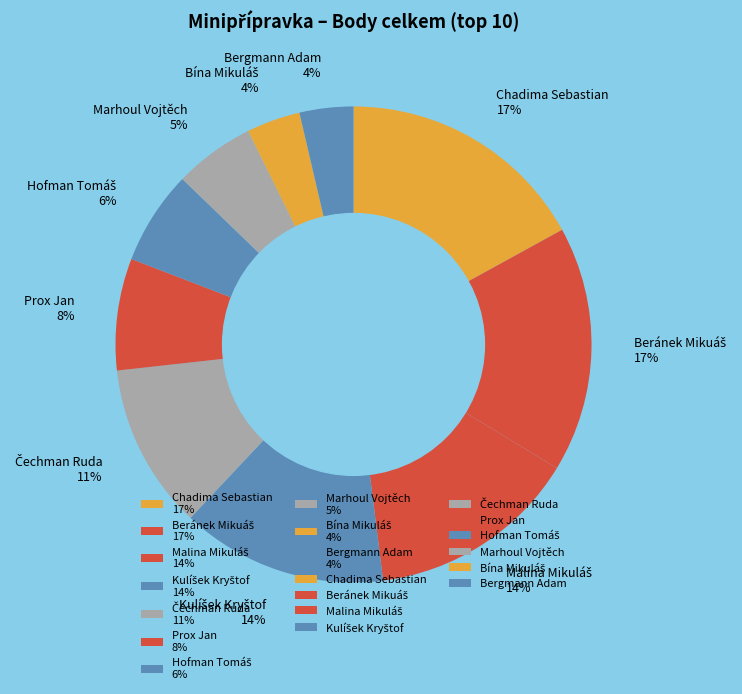

What percentage is the Marhoul Vojtěch 5% slice, to the nearest percent?

5%